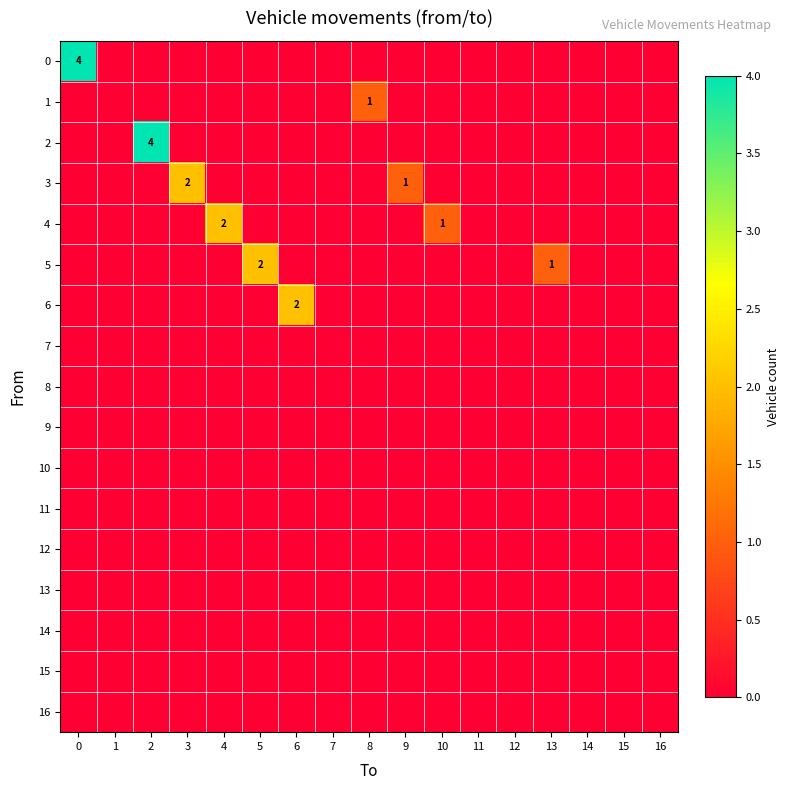

Rank the series at 5 from highest to lowest value.

5, 0, 1, 2, 3, 4, 6, 7, 8, 9, 10, 11, 12, 13, 14, 15, 16